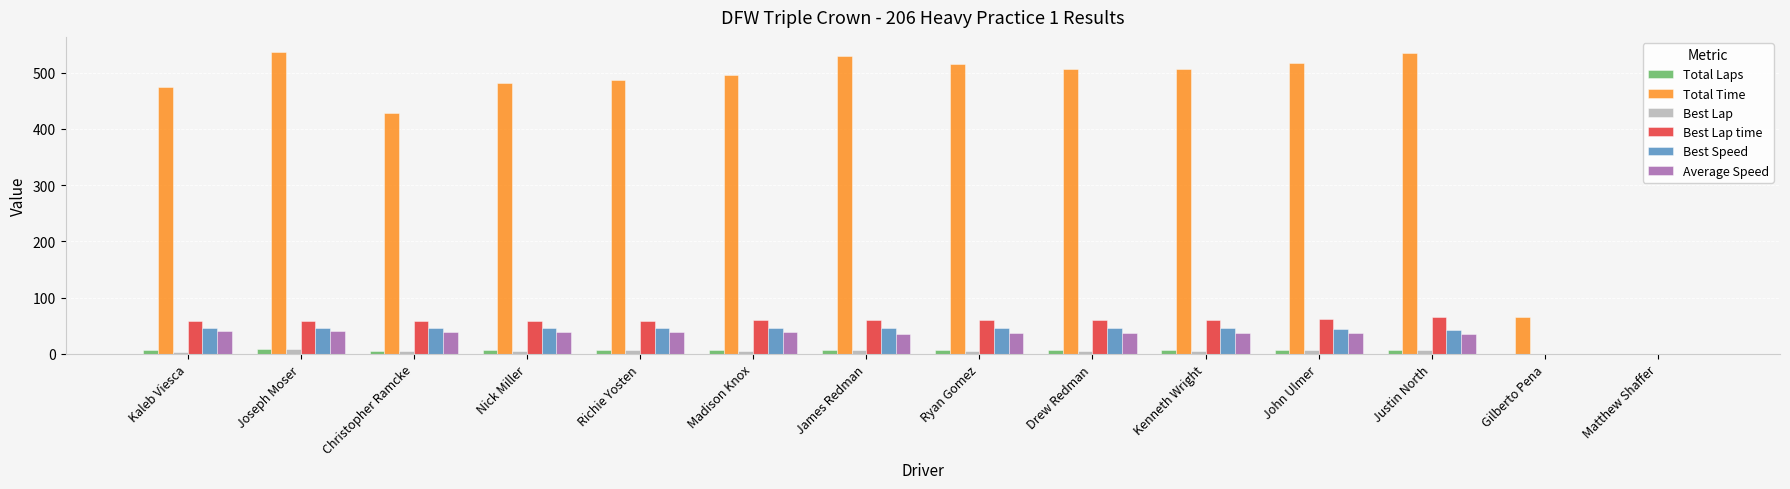

Which series has the largest total across all categories?

Total Time